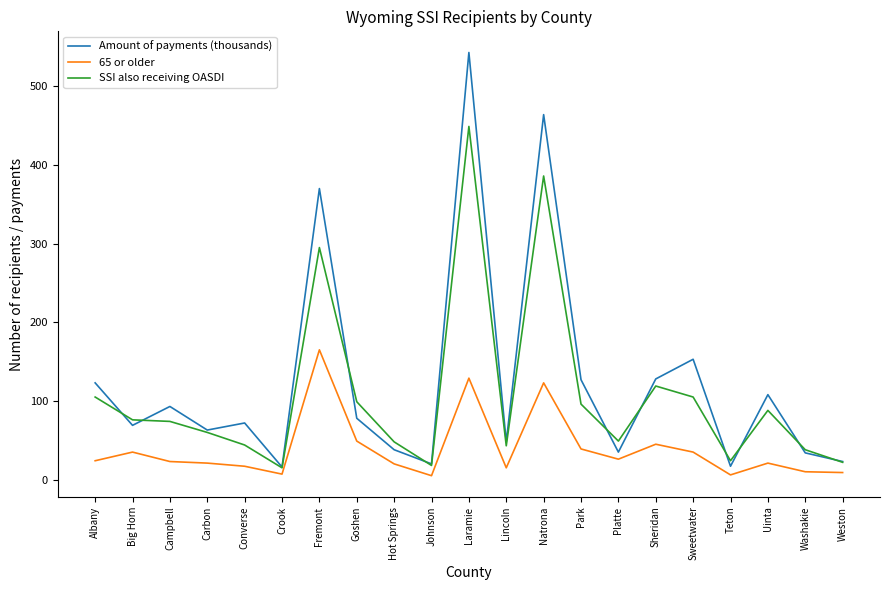

List the series in order of their overall mean, highest first.

Amount of payments (thousands), SSI also receiving OASDI, 65 or older